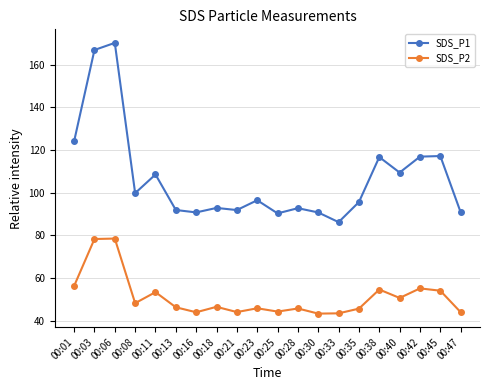

What is the value of the SDS_P1 point at the 12th from the left?

92.8